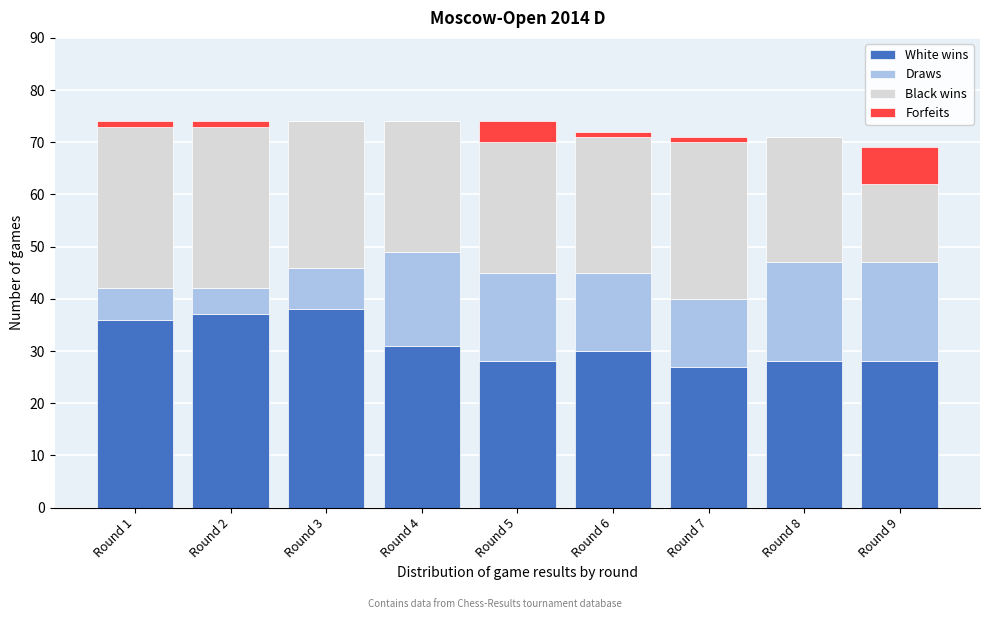

True or false: White wins has a value of 27 at Round 7.

True